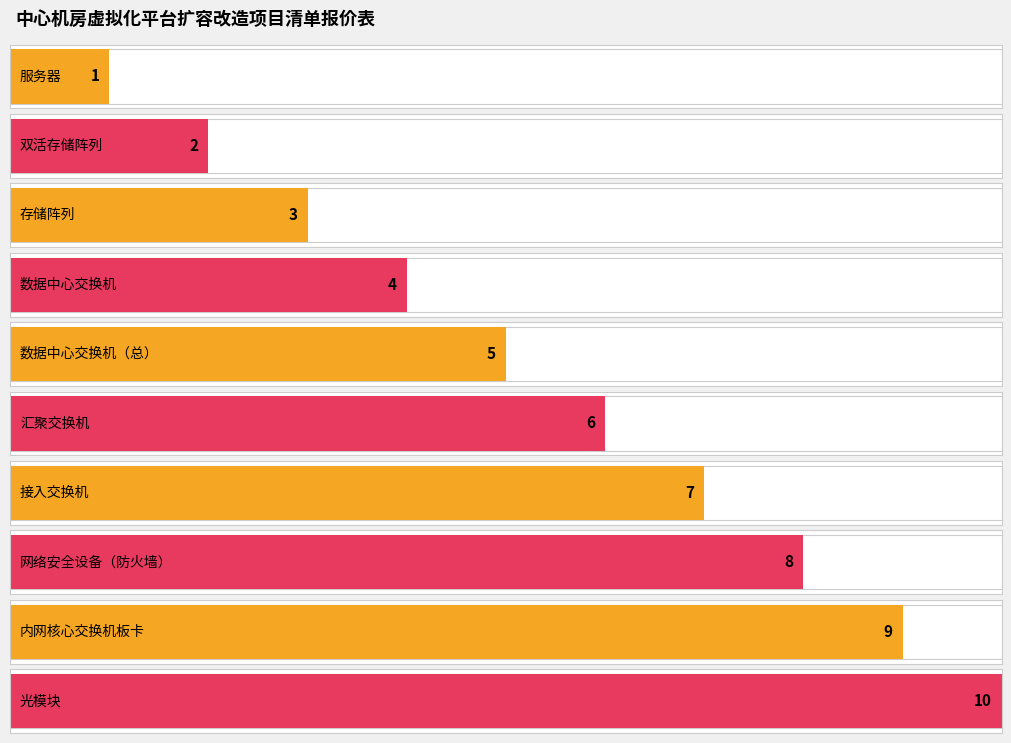

What is the minimum value shown in the chart?

1